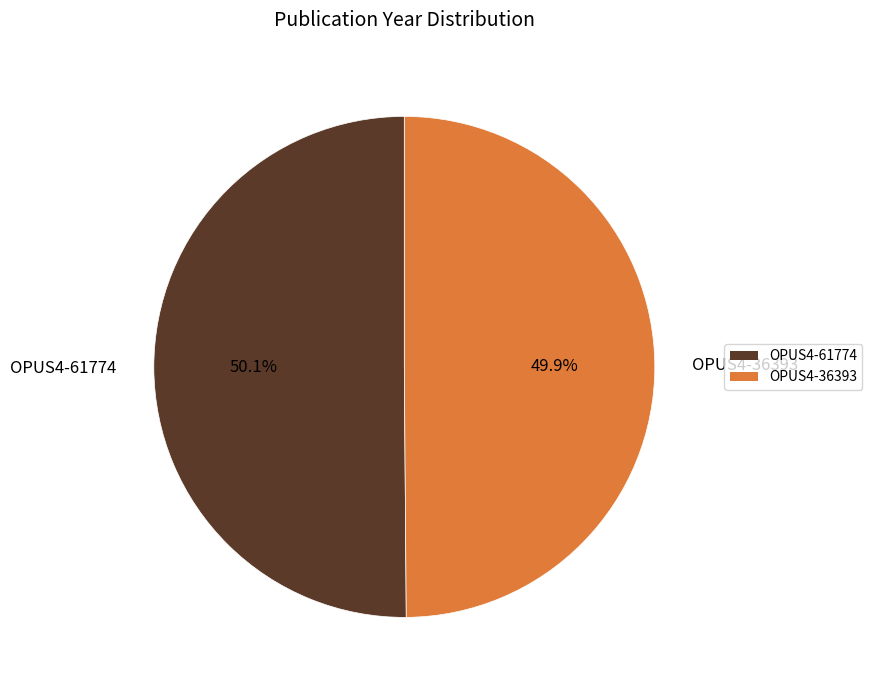

What is the ratio of the value at OPUS4-61774 to the value at OPUS4-36393?

1.0